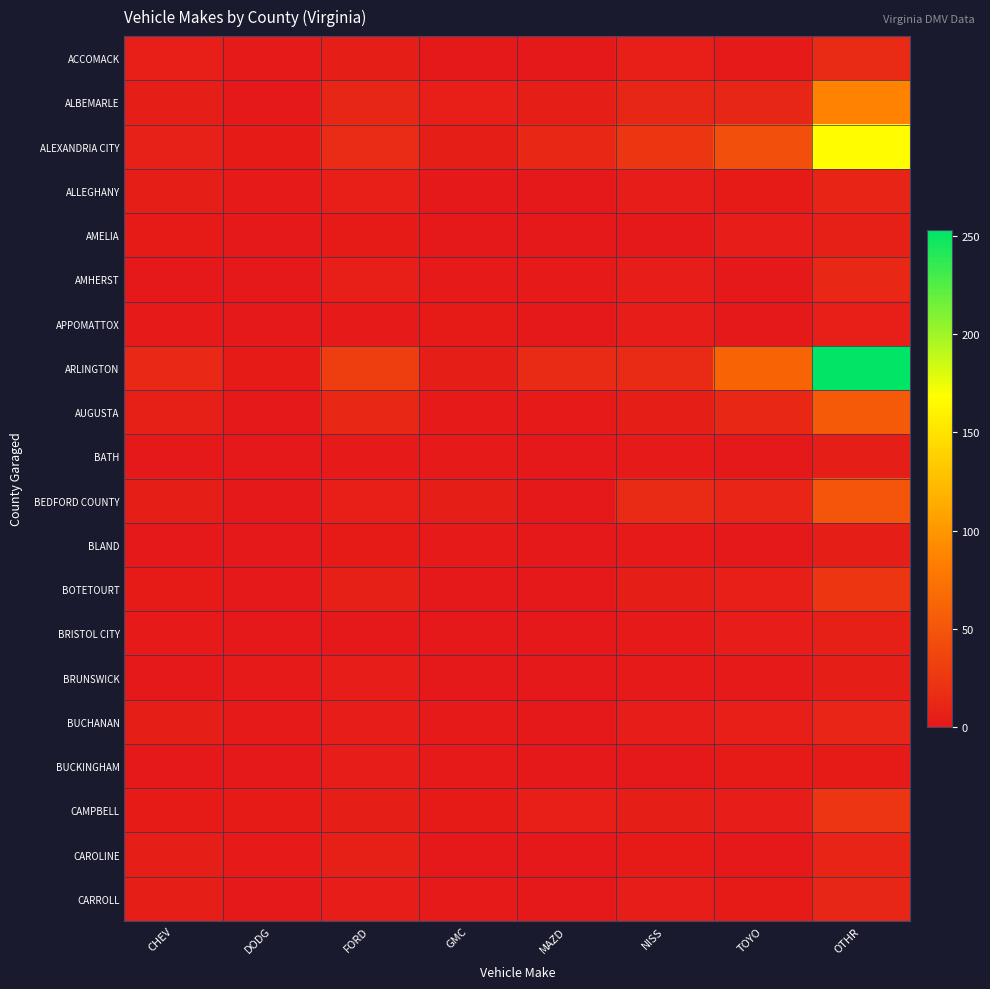

At which category is the sum across all series the highest?

OTHR